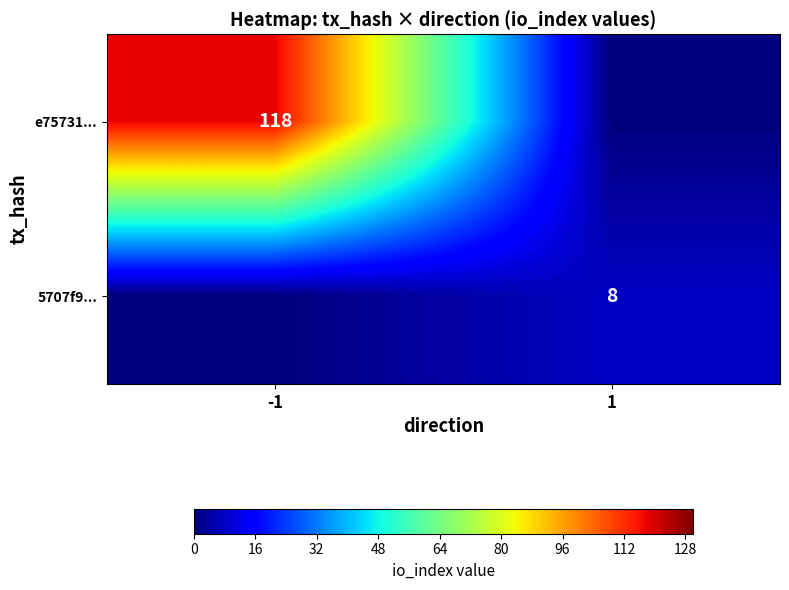

Is it true that 5707f9... equals 11 at 1?

False